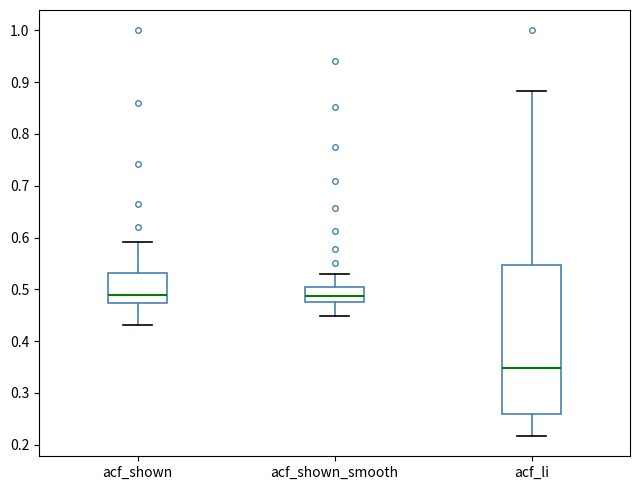

Comparing the boxes themselves (not the whiskers), which one is the tallest?

acf_li